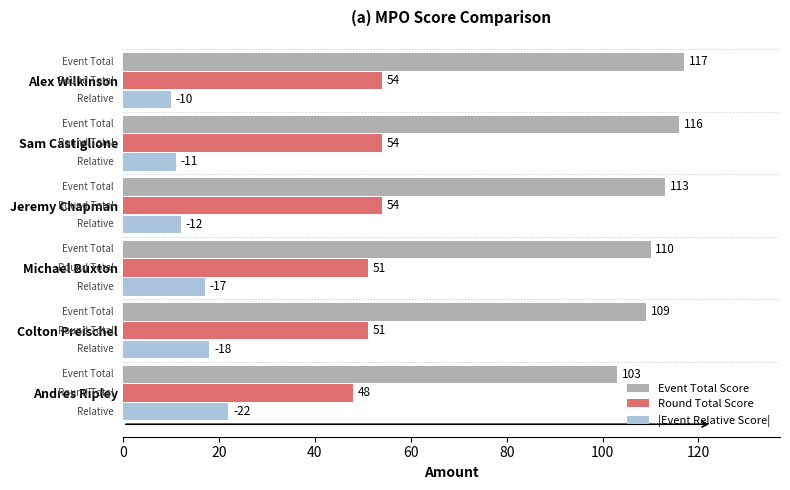

At which label does |Event Relative Score| reach its peak?

Andres Ripley